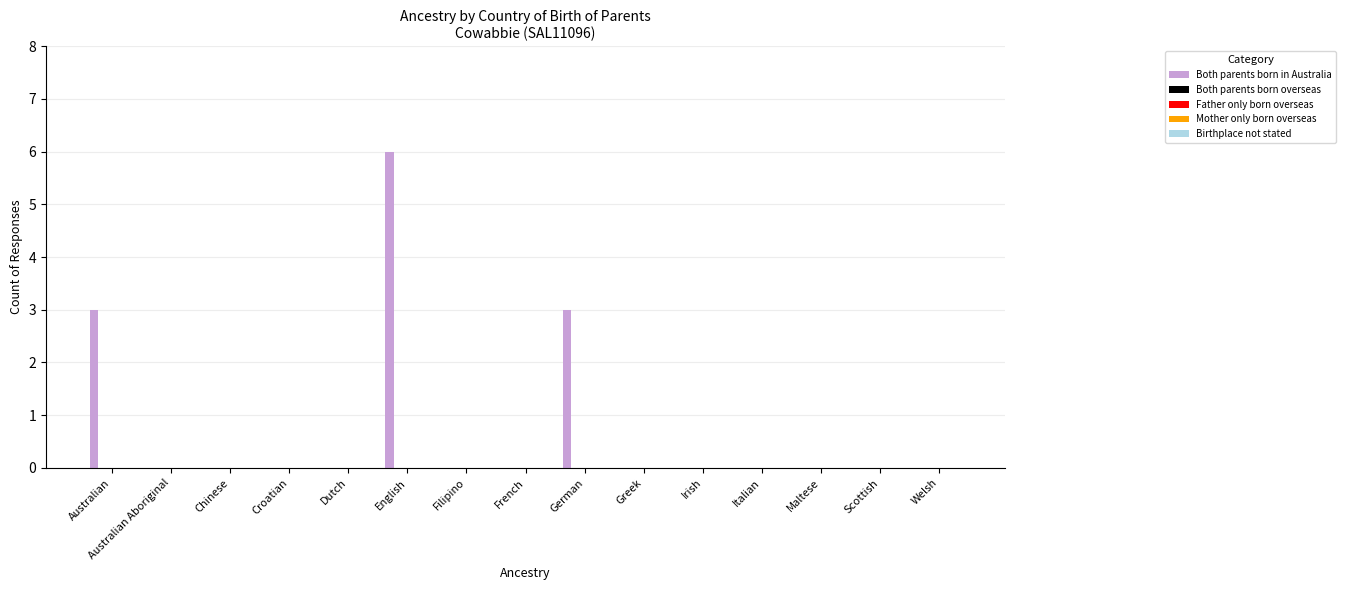

What is the maximum value shown in the chart?

6